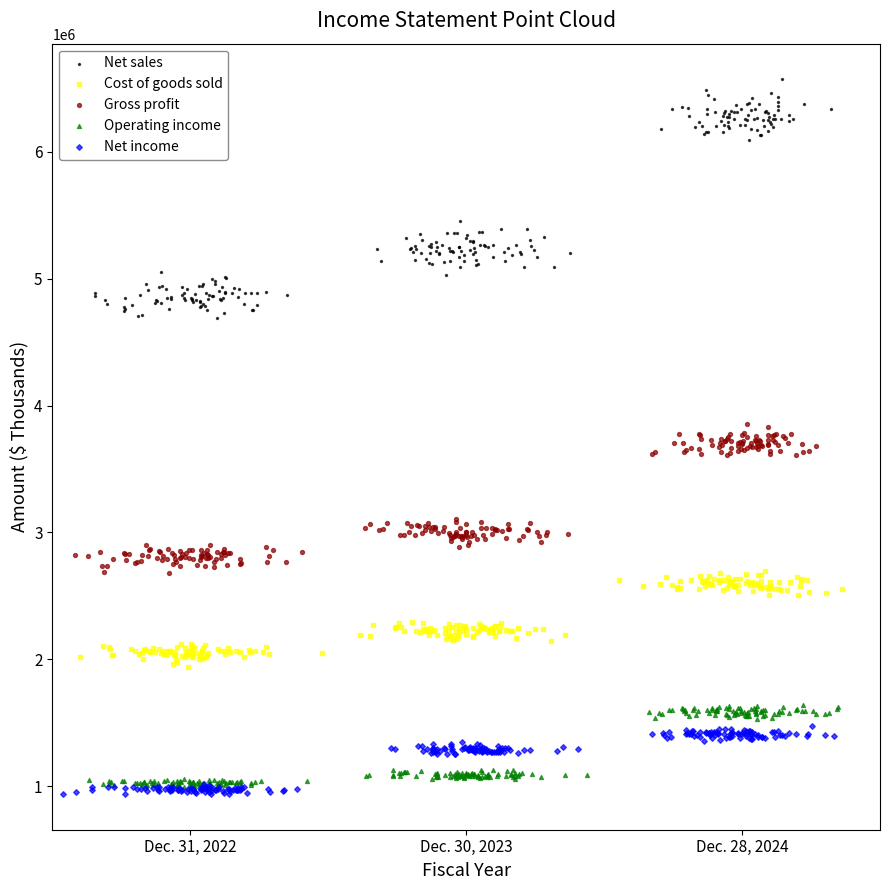

Which series has the largest Y range (max minus min)?

Net sales